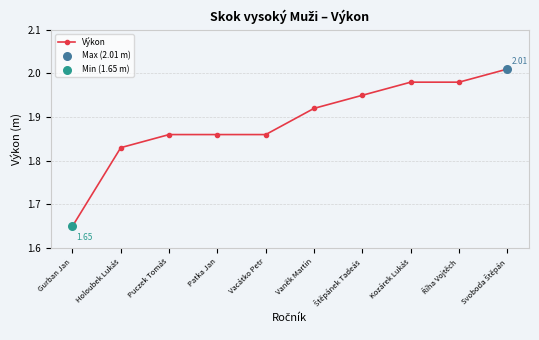

Where is the data nearest to the value 1?

Gurban Jan